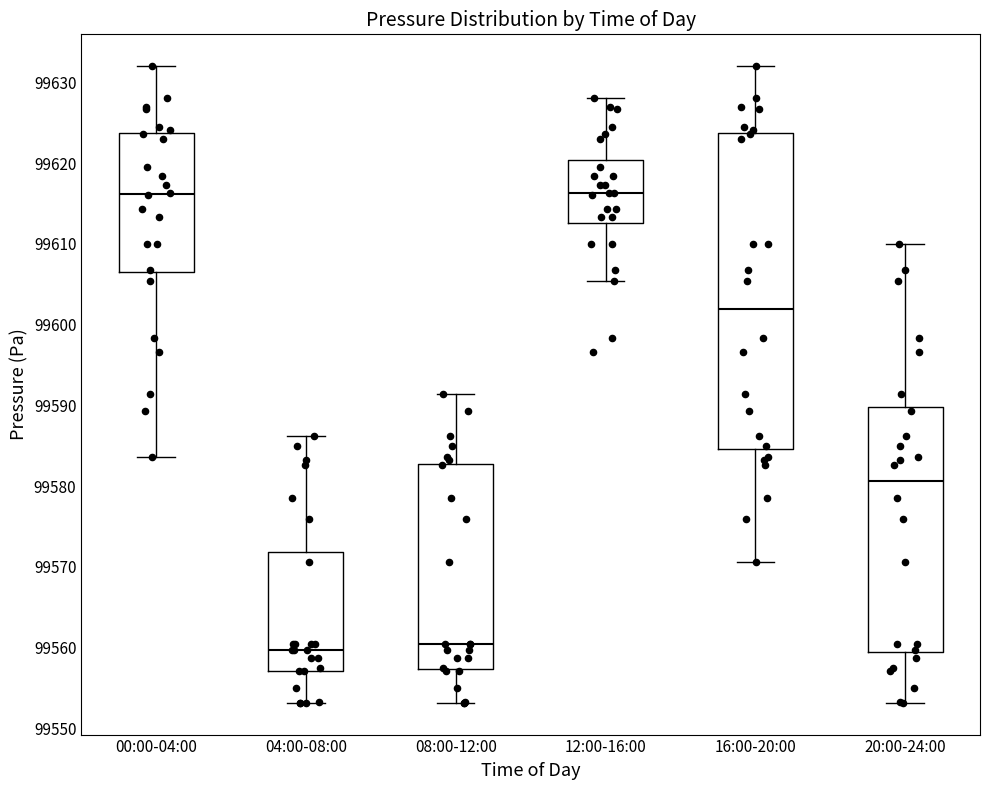

Reading left to right, read every box against the y-axis: the position of its median line, the range the box covers, and the ends of its whiskers. The values are not printed on the chart, so give them approximately, as read against the axis.

00:00-04:00: median 99616, box 99606 to 99624, whiskers 99584 to 99632
04:00-08:00: median 99560, box 99557 to 99572, whiskers 99553 to 99586
08:00-12:00: median 99560, box 99557 to 99583, whiskers 99553 to 99591
12:00-16:00: median 99616, box 99613 to 99620, whiskers 99605 to 99628
16:00-20:00: median 99602, box 99585 to 99624, whiskers 99571 to 99632
20:00-24:00: median 99581, box 99559 to 99590, whiskers 99553 to 99610